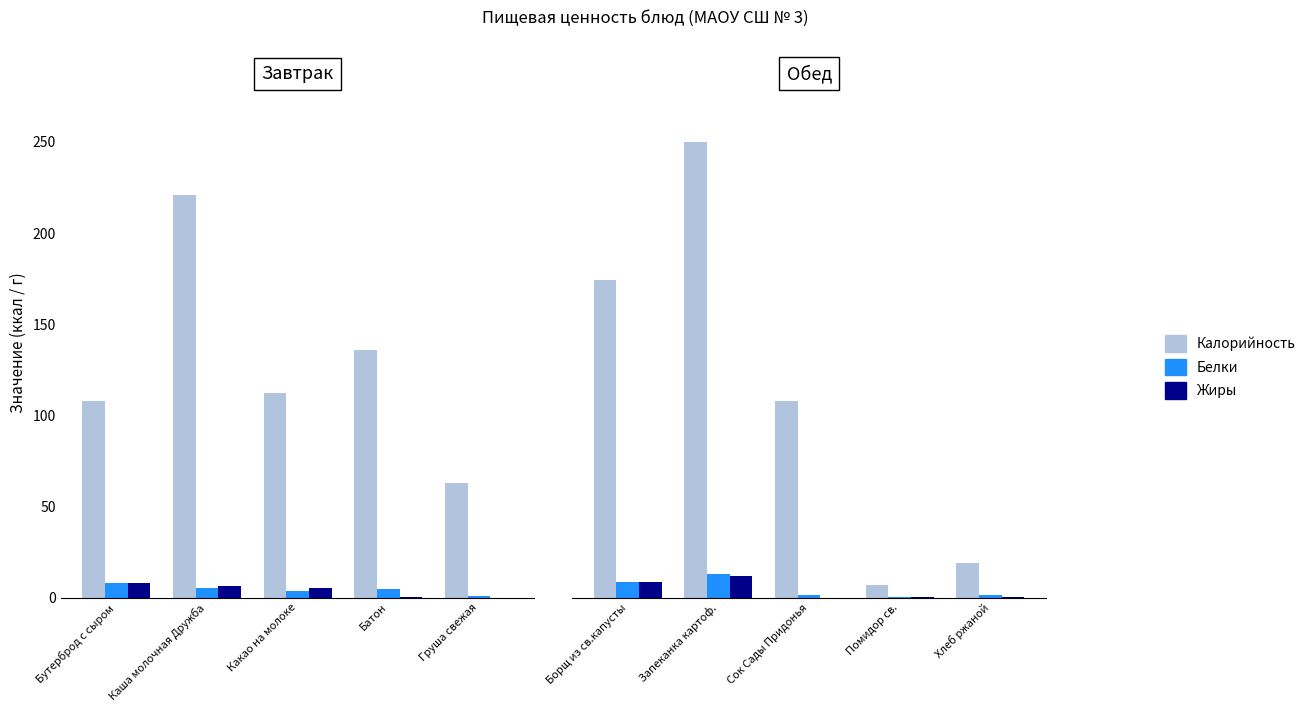

What position from the right is Запеканка картоф.?

4